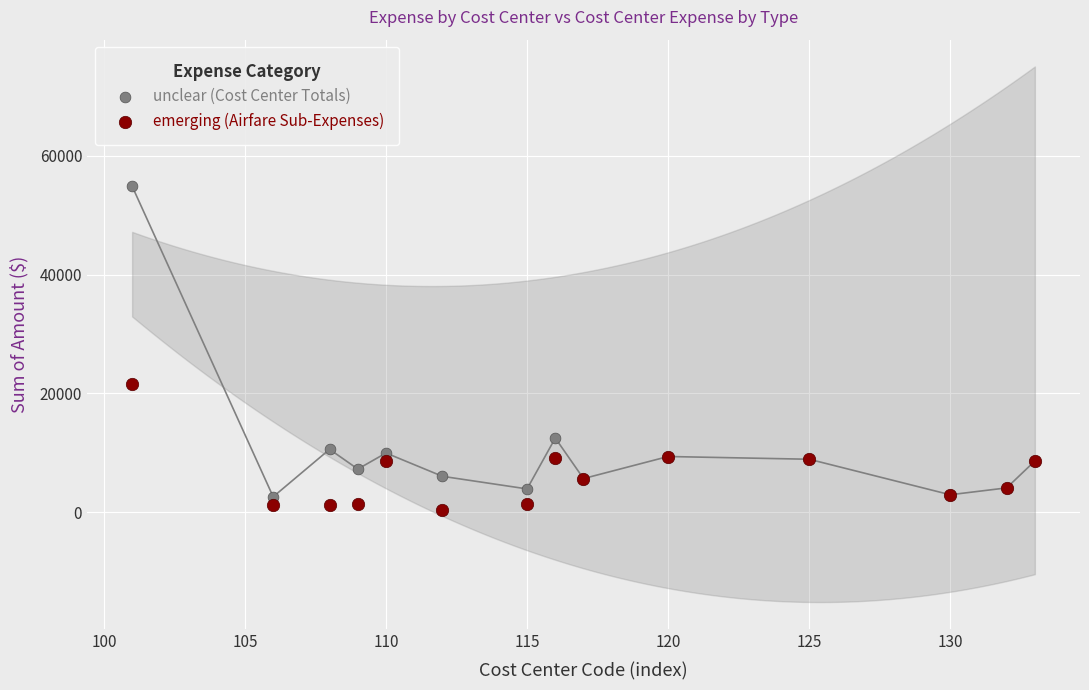

What are all the series names shown in the legend?

unclear (Cost Center Totals), emerging (Airfare Sub-Expenses)